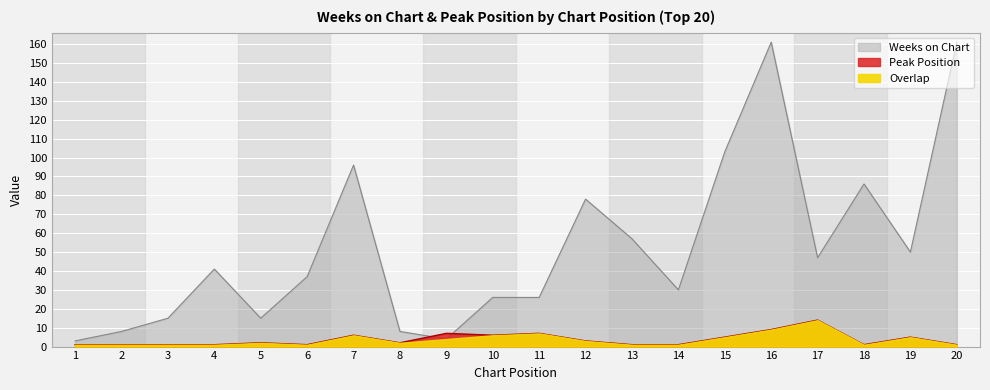

Is it true that Peak Position equals 2 at 18?

False